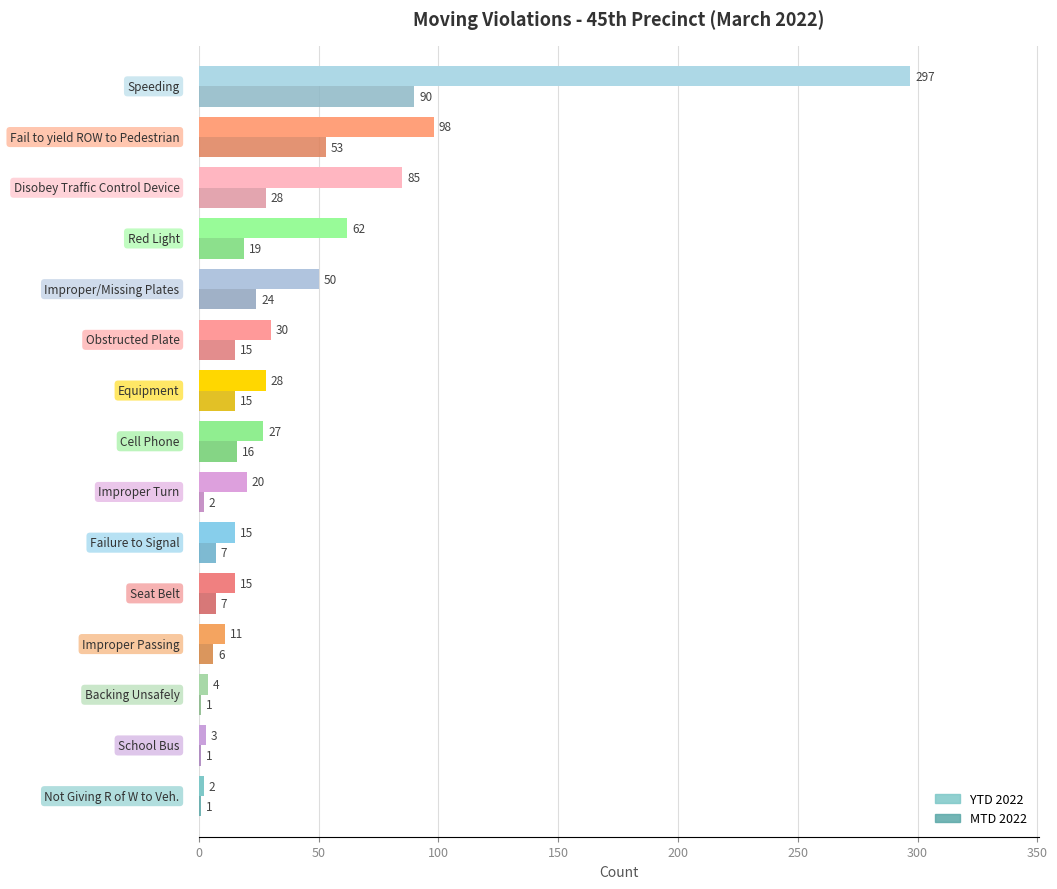

What is the greatest value displayed?

297